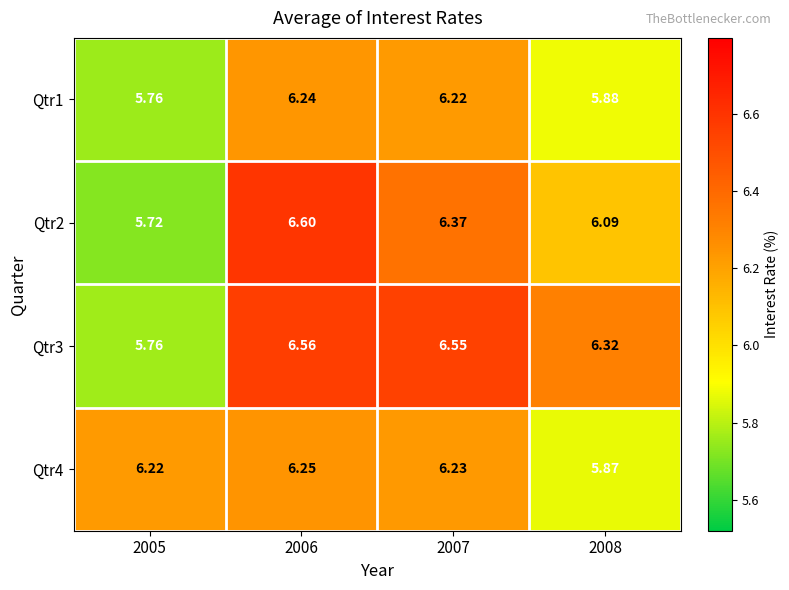

What is the smallest value displayed?

5.7